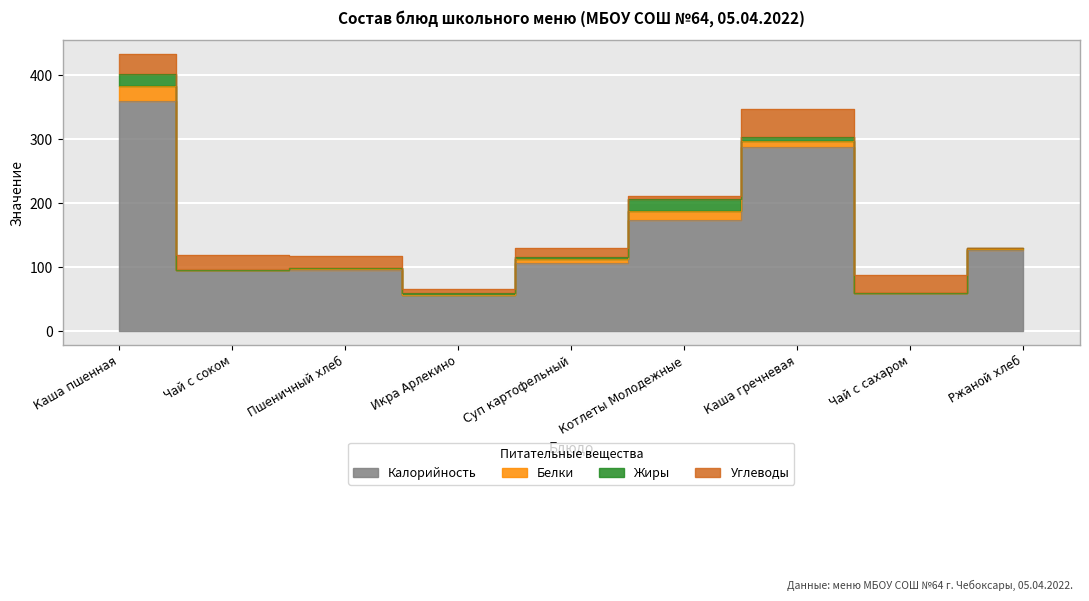

List the labels in order of Жиры value, smallest first.

Чай с соком, Пшеничный хлеб, Чай с сахаром, Ржаной хлеб, Икра Арлекино, Суп картофельный, Каша гречневая, Каша пшенная, Котлеты Молодежные